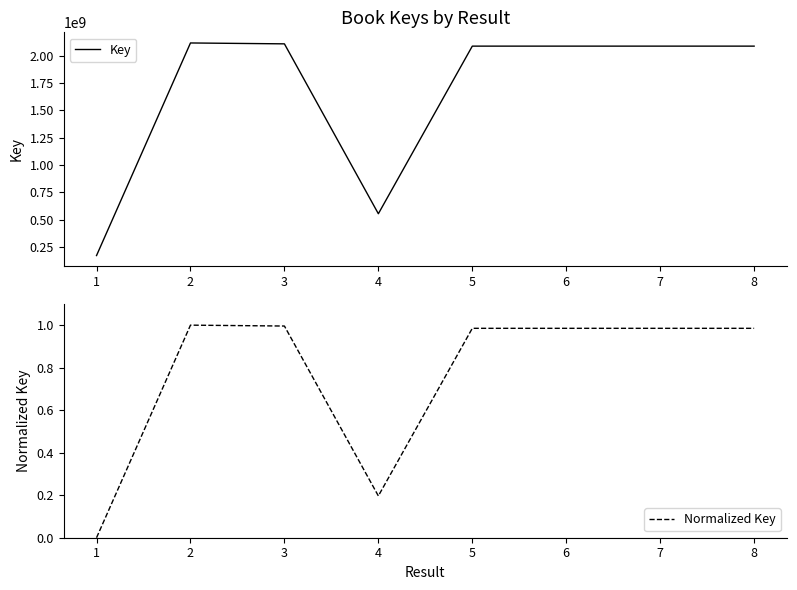

How many data points in Normalized Key are above 0?

7